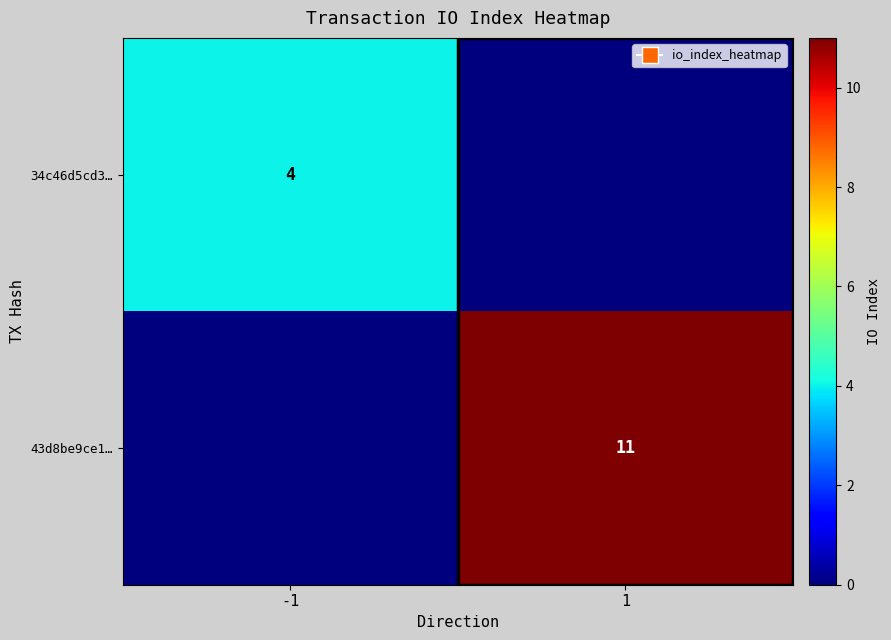

The 34c46d5cd3… series shows 4 at -1. True or false?

True